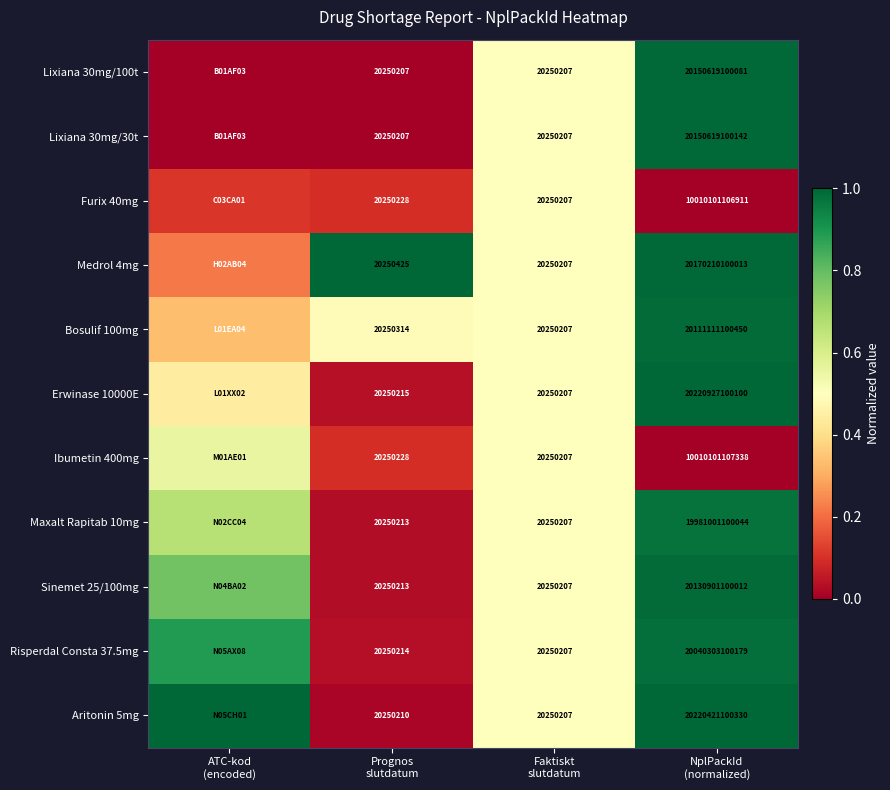

What is the average value of the Furix 40mg series?

0.2